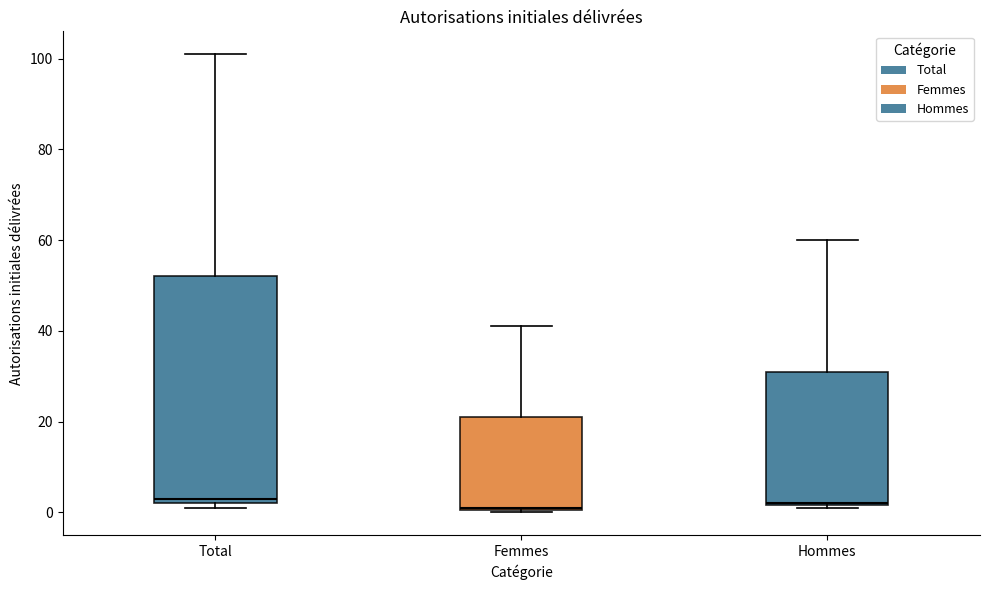

Comparing the boxes themselves (not the whiskers), which one is the tallest?

Total